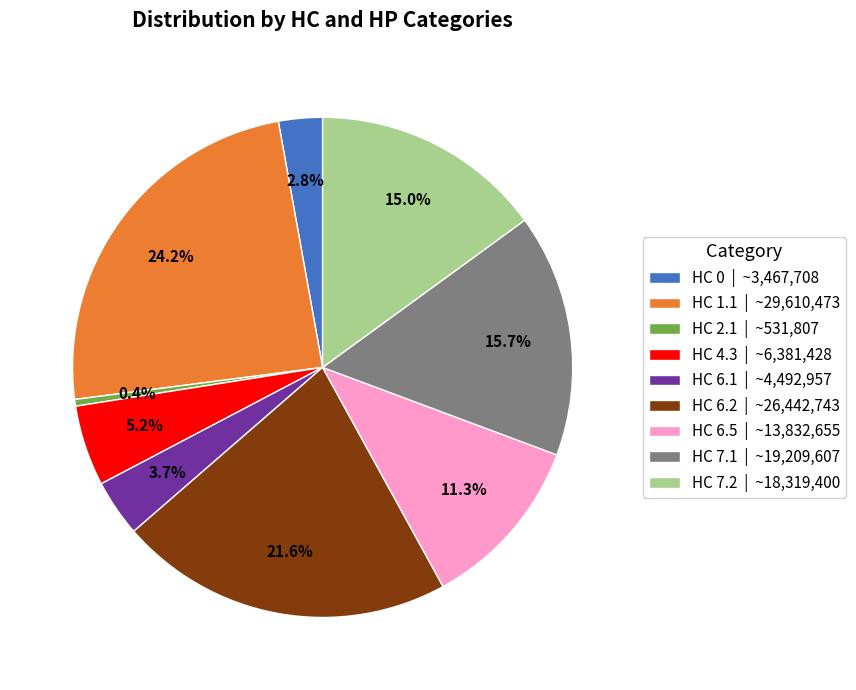

How many segments does this pie chart have?

9